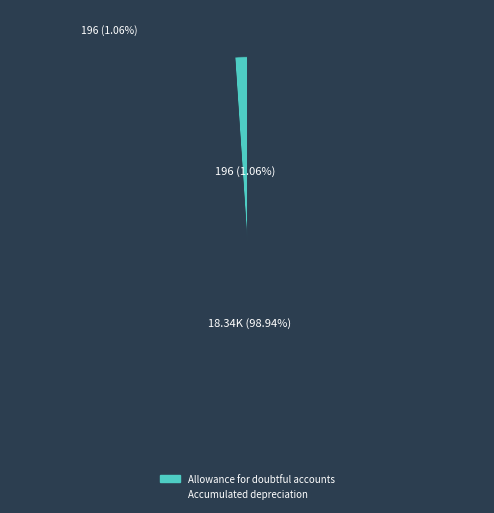

Is it true that Accumulated depreciation is 99% of the pie?

True